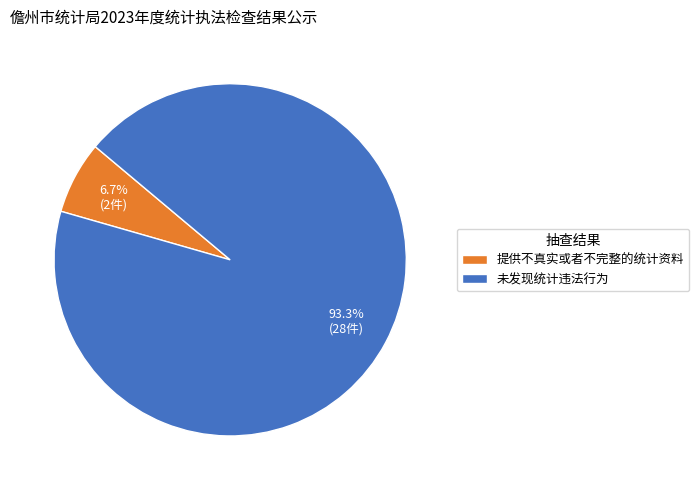

The 未发现统计违法行为 slice represents 88% of the pie. True or false?

False